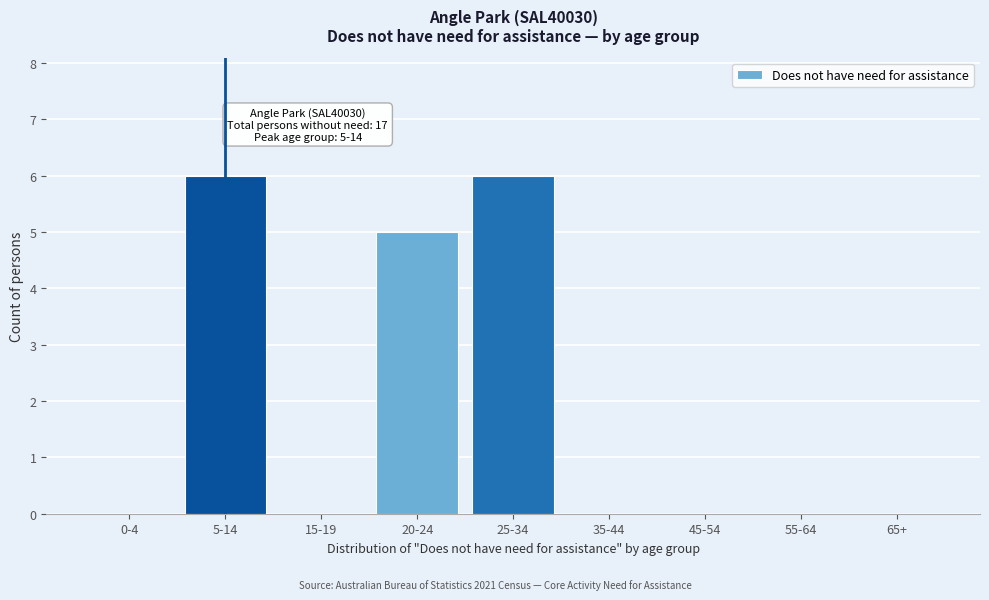

Reading left to right, transcribe all the data shown in this chart.

0-4=0	5-14=6	15-19=0	20-24=5	25-34=6	35-44=0	45-54=0	55-64=0	65+=0